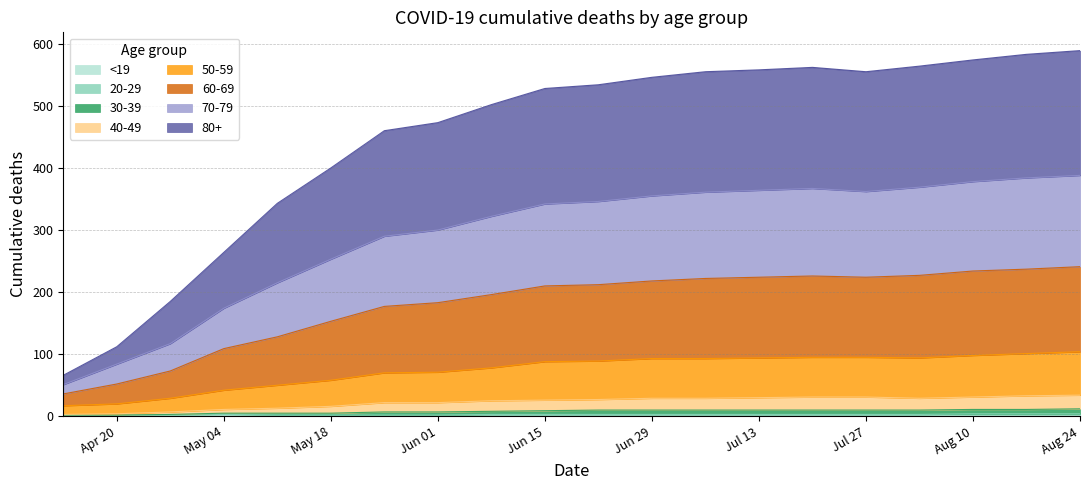

What is the spread (max minus min) of values at May 18?

400